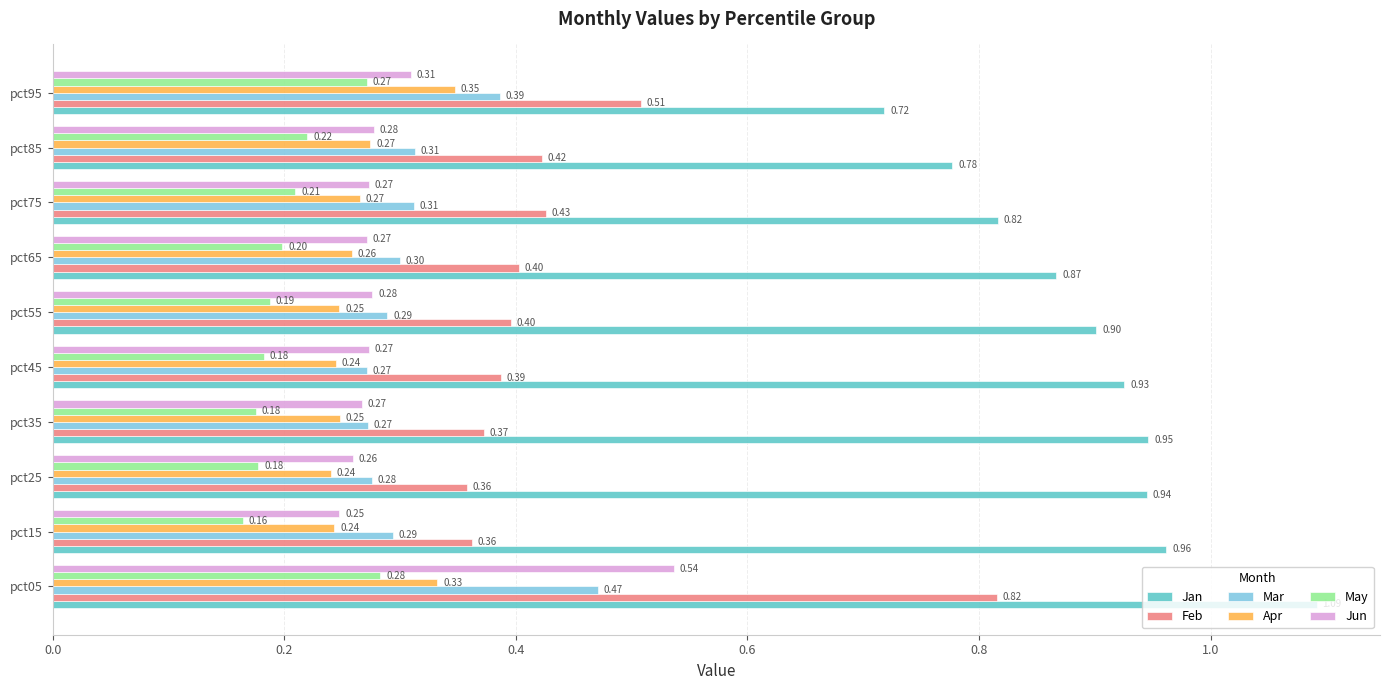

How many Feb values are between 0 and 1?

10